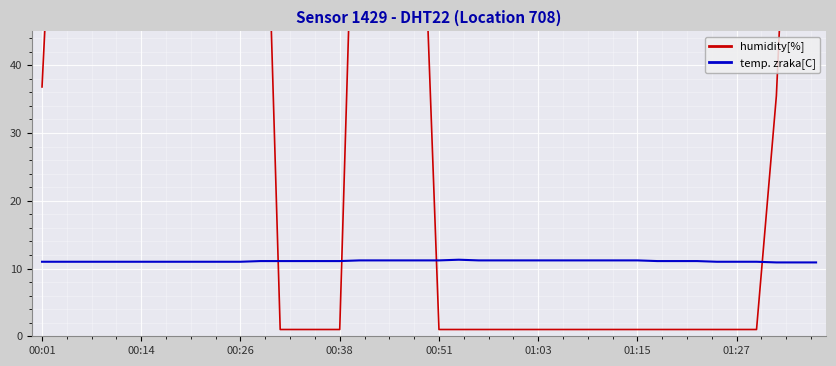

True or false: humidity[%] has more than 0 interior local peaks.

False